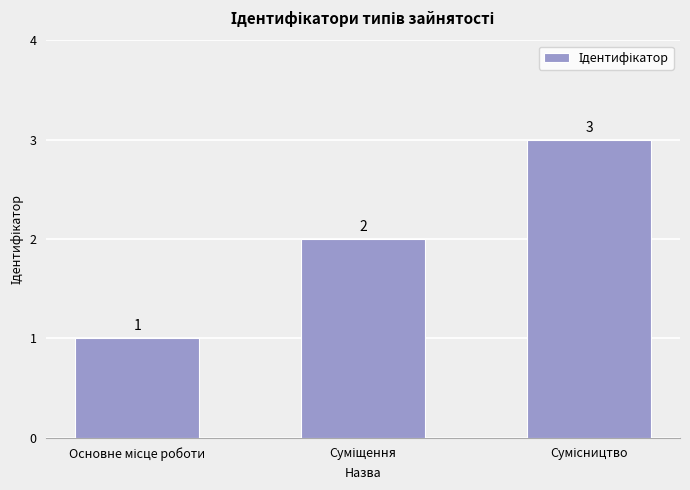

What is the value of the 3rd bar from the left?

3